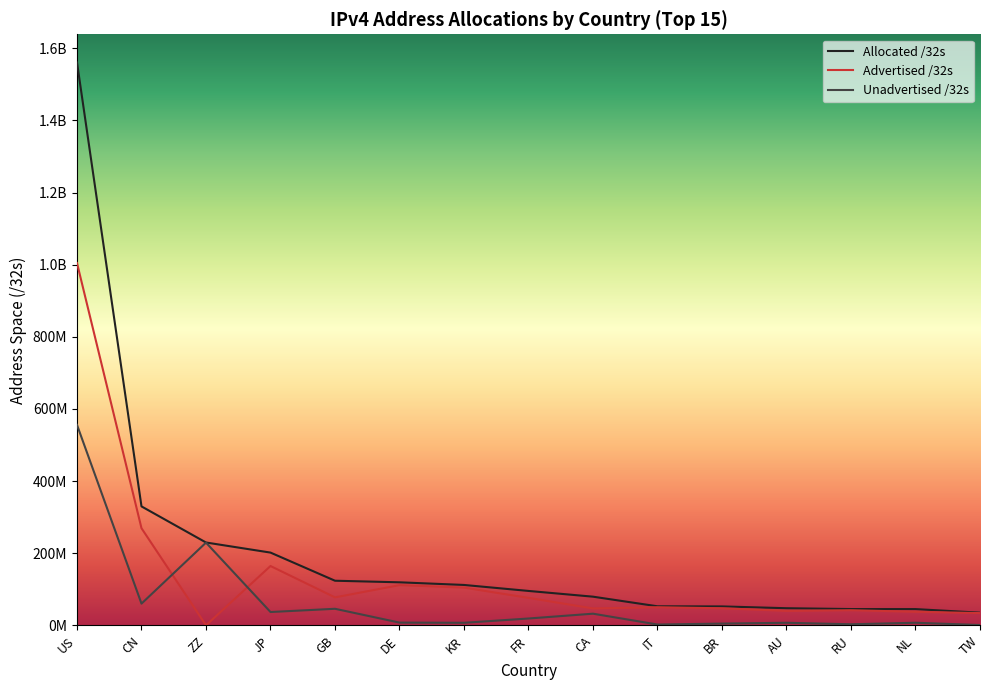

The Allocated /32s series shows 229930752 at ZZ. True or false?

True